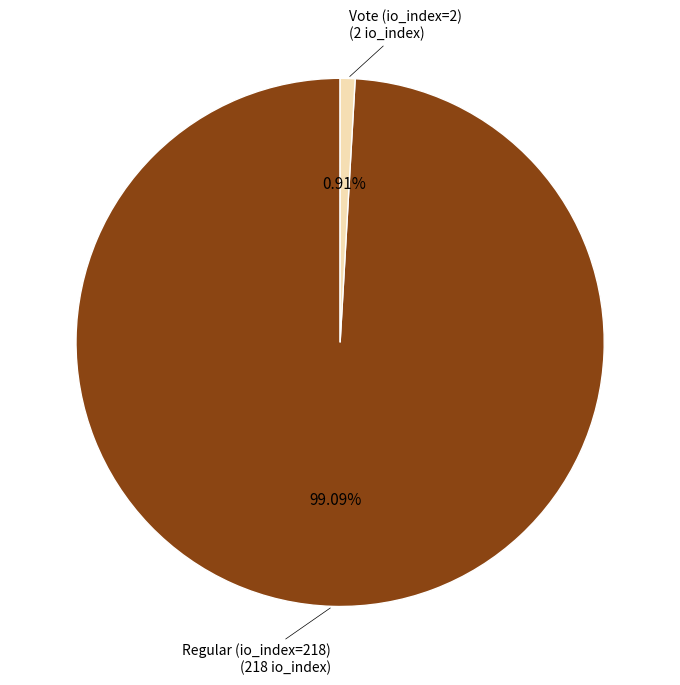

Does any single category account for the majority?

Yes